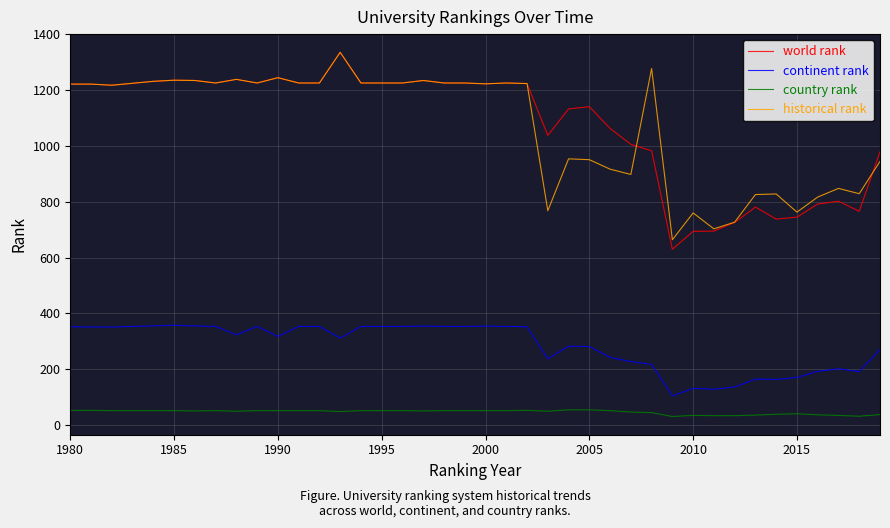

What is the minimum value for continent rank?

104